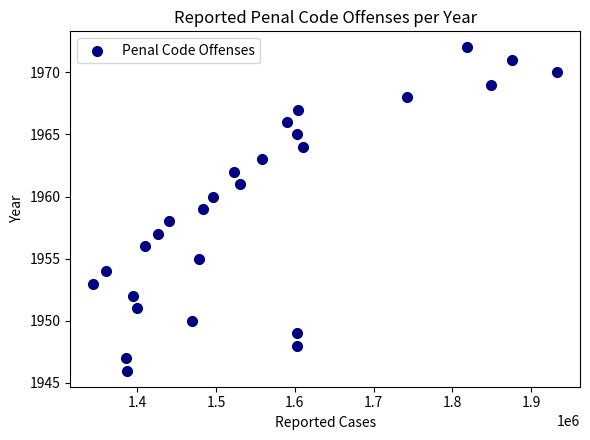

What is the range of X values (max minus min)?

587919